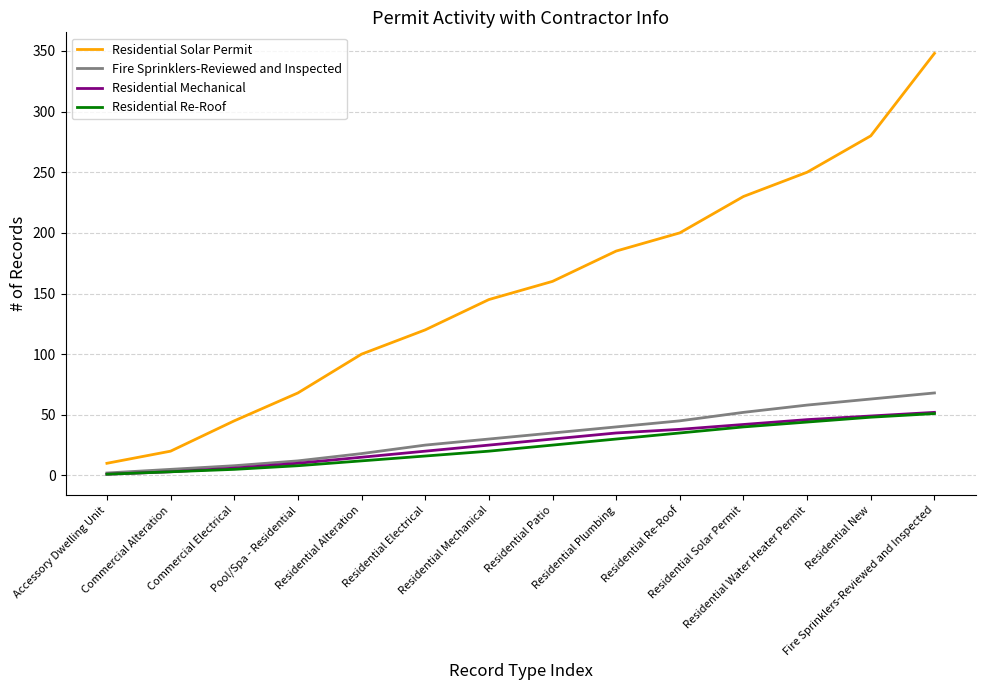

Is the value of Residential Solar Permit at Fire Sprinklers-Reviewed and Inspected greater than the value of Fire Sprinklers-Reviewed and Inspected at Fire Sprinklers-Reviewed and Inspected?

Yes